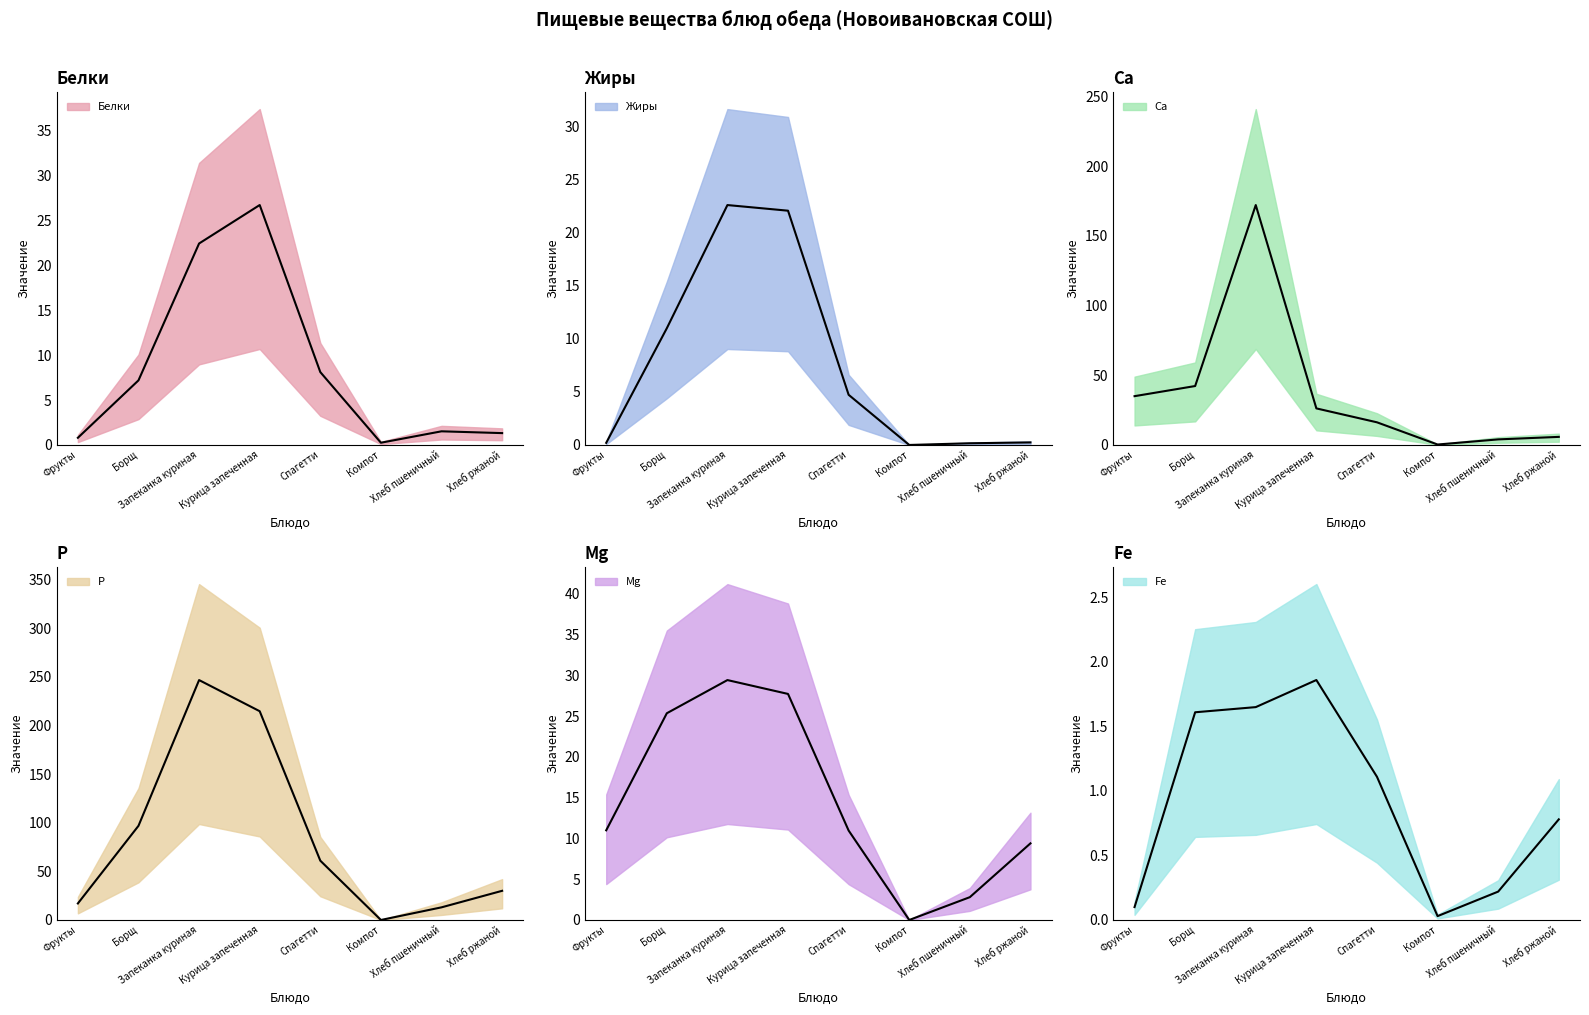

How many interior local valleys does the P (mean) series have?

1